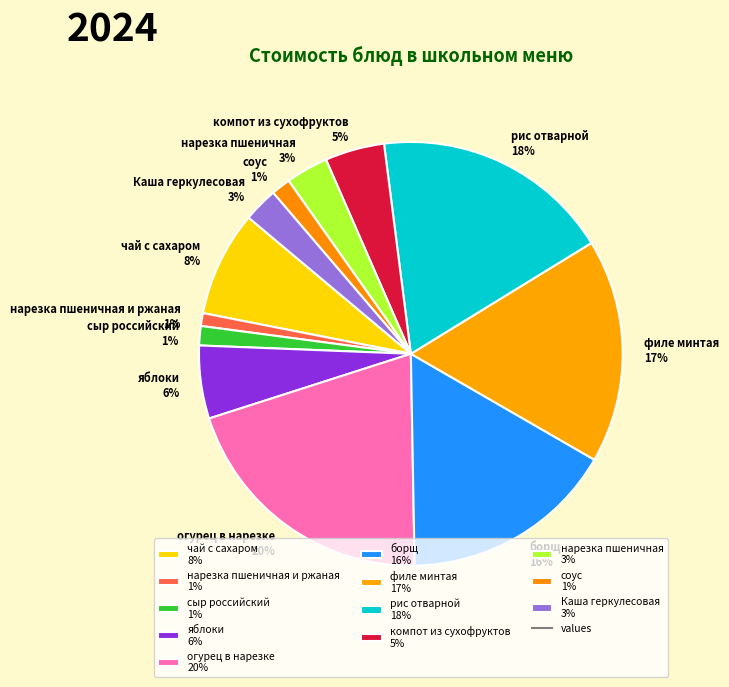

To the nearest percent, what is the average slice percentage?

8%